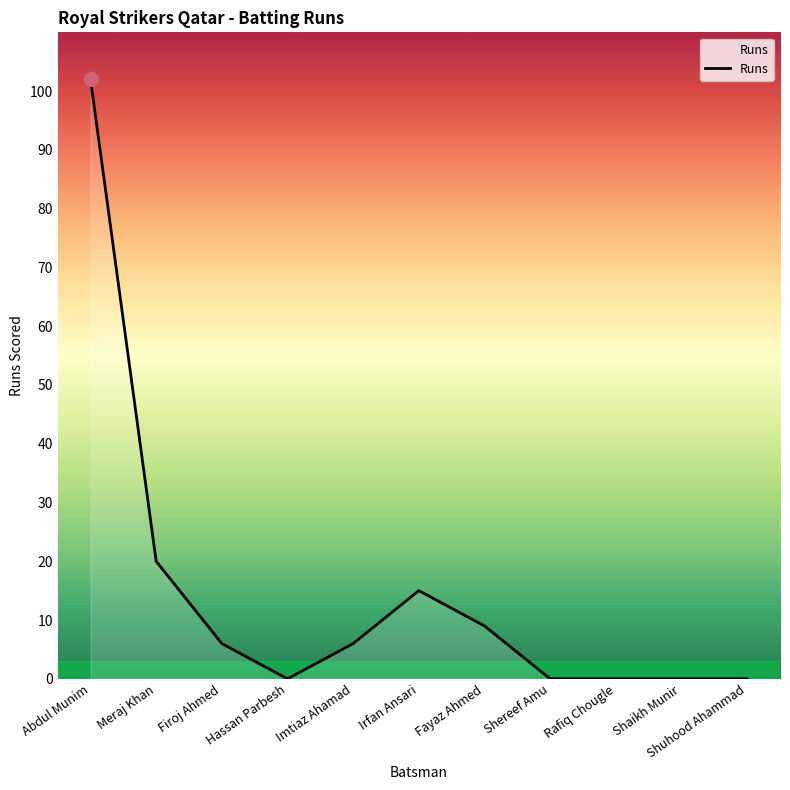

At which label does the data first exceed 6?

Abdul Munim